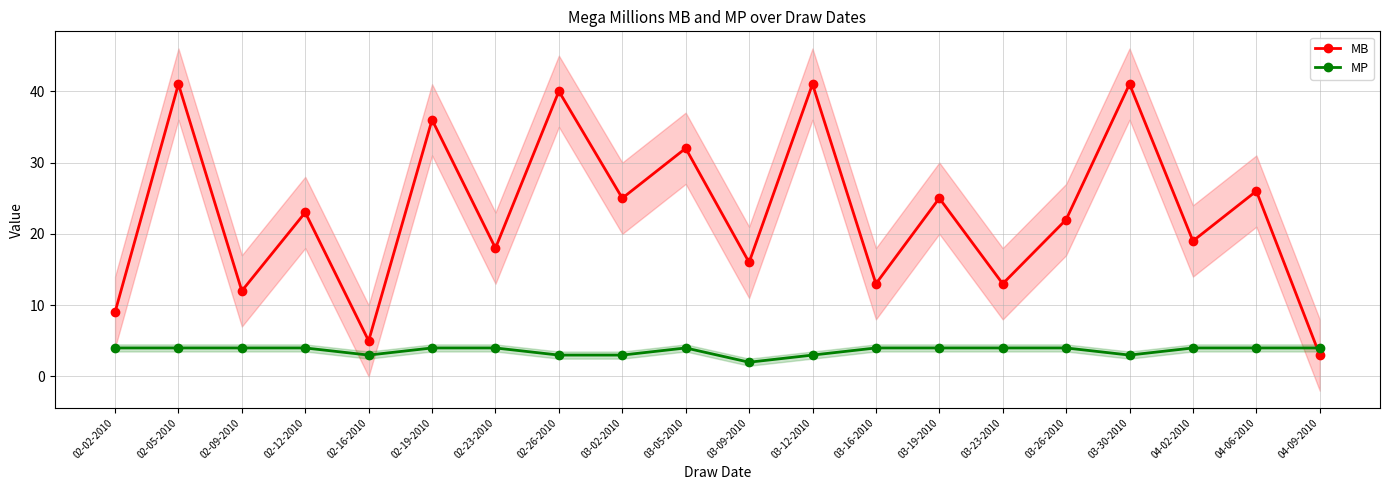

How many values in the MB series exceed 23?

9